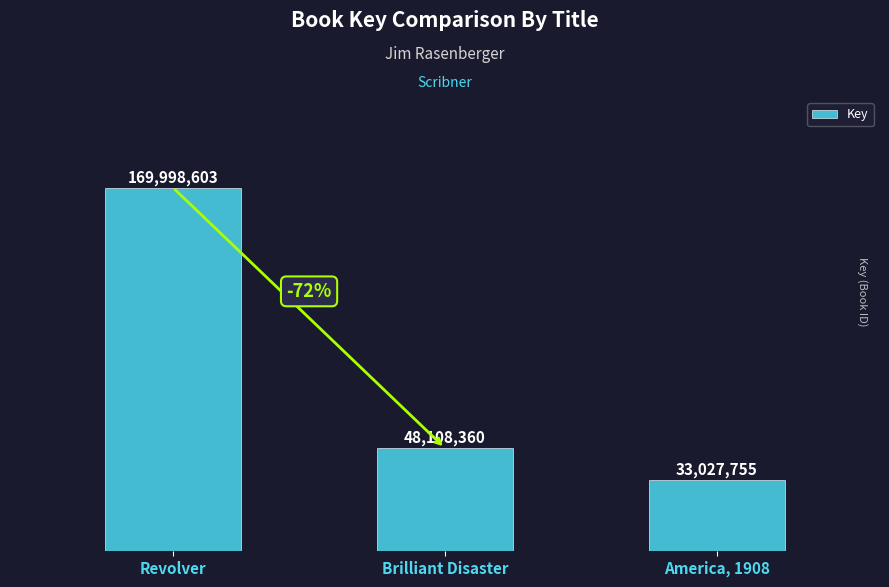

What is the greatest value displayed?

169998603